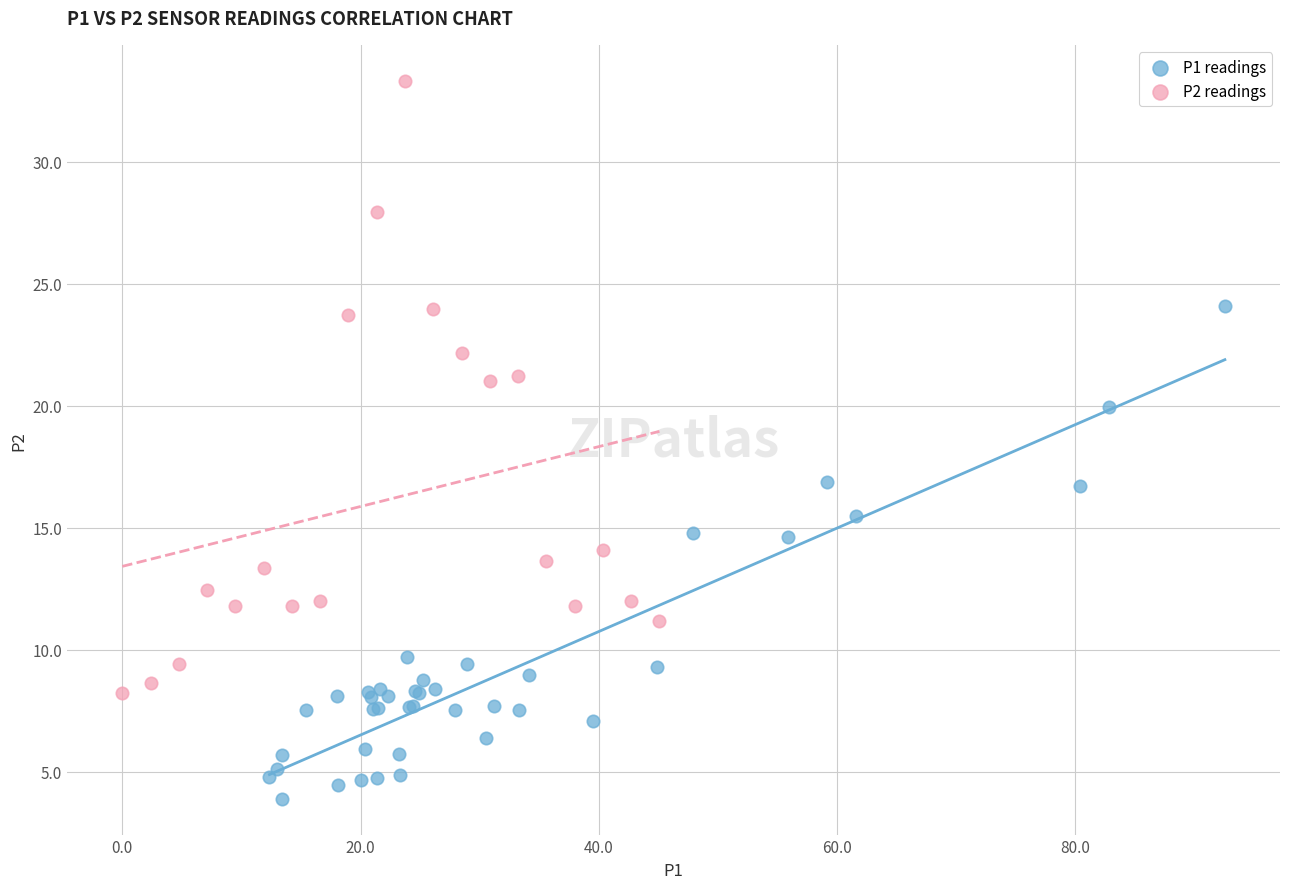

Which series contains the highest Y value?

P2 readings